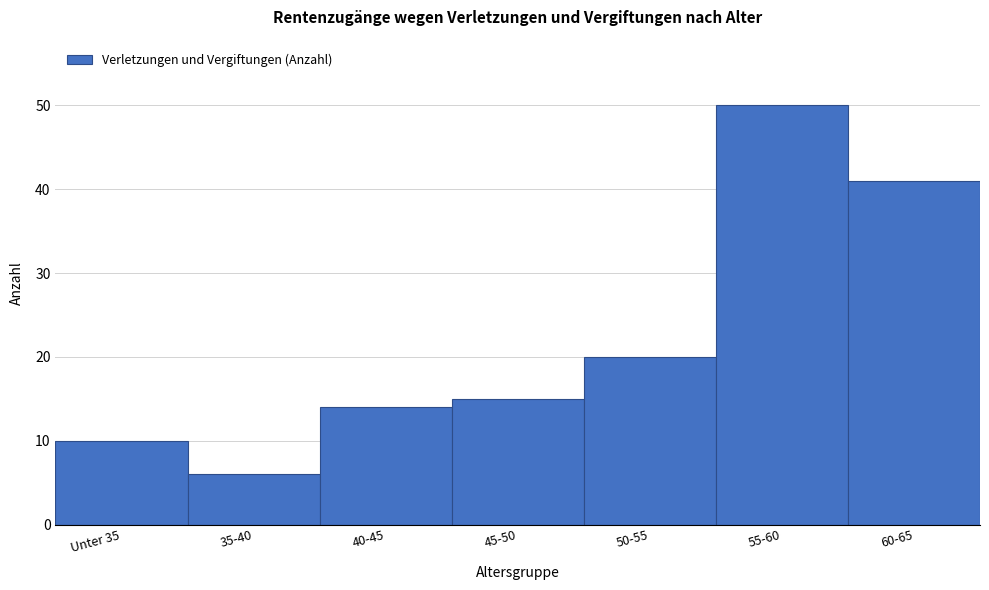

Reading left to right, transcribe all the data shown in this chart.

10	6	14	15	20	50	41